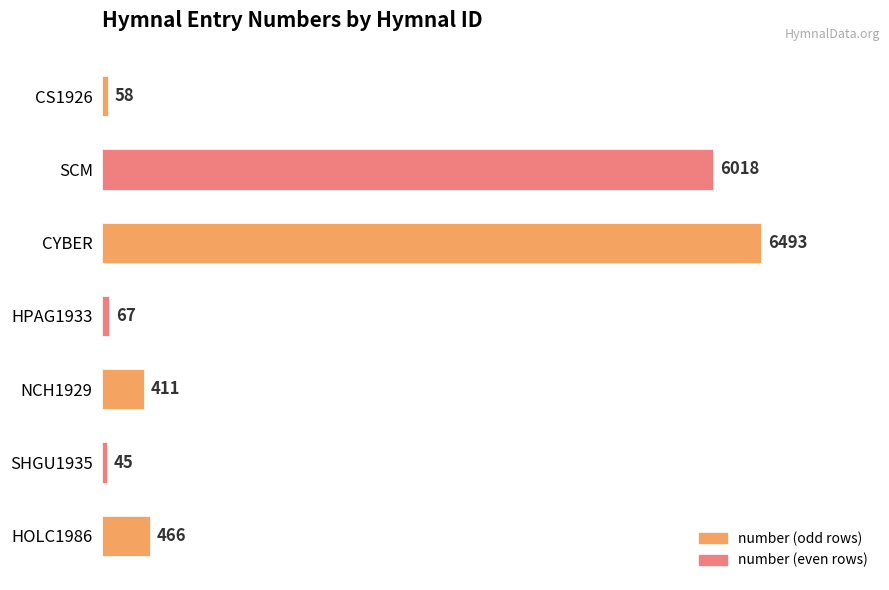

What position from the bottom is SCM?

6